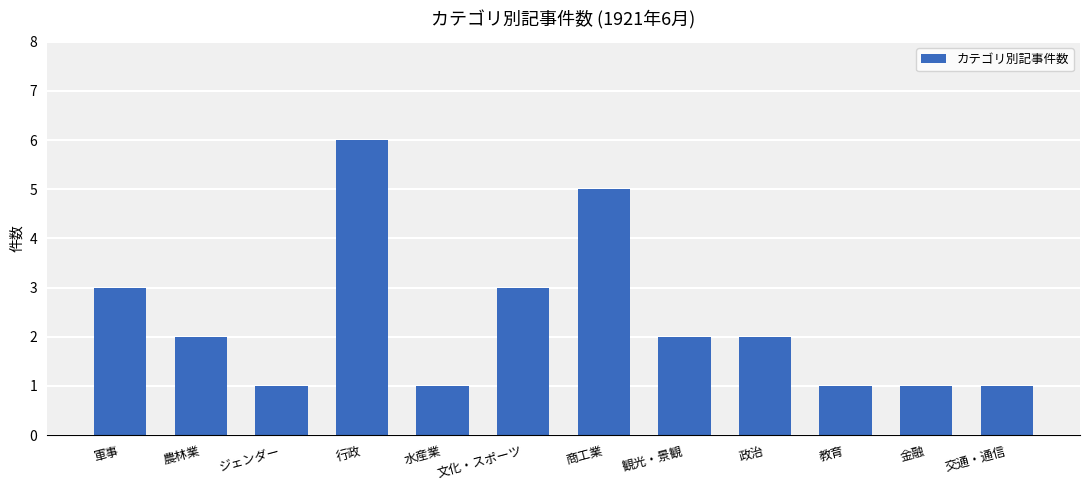

What is the label of the 3rd bar from the right?

教育